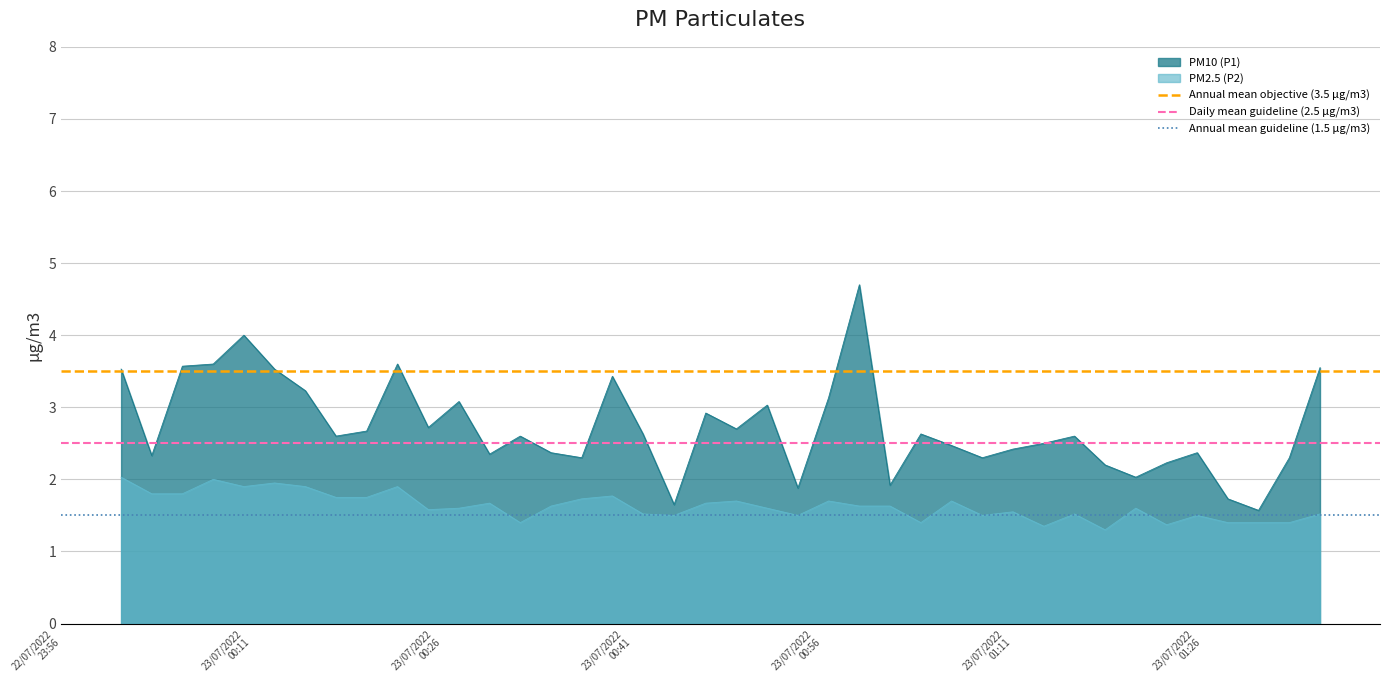

What is the minimum value for PM10 (P1)?

1.6